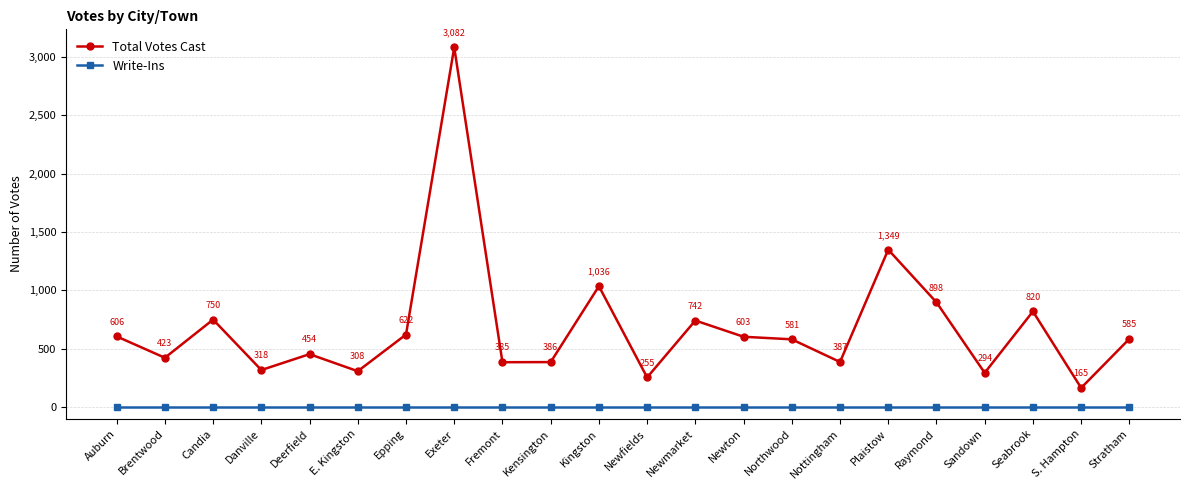

Where is the first local minimum for Total Votes Cast?

Brentwood